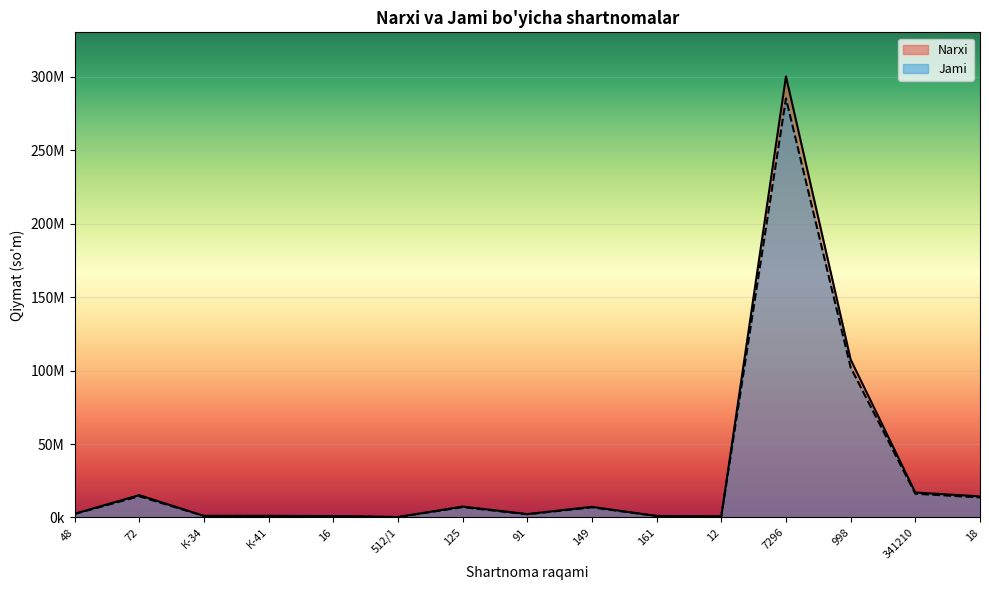

True or false: Narxi and Jami intersect in this chart.

False